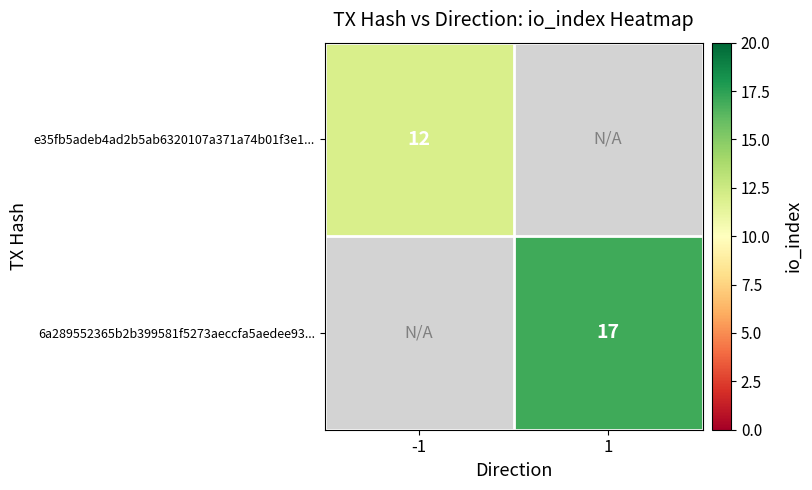

Is it true that e35fb5adeb4ad2b5ab6320107a371a74b01f3e1... equals 3 at -1?

False